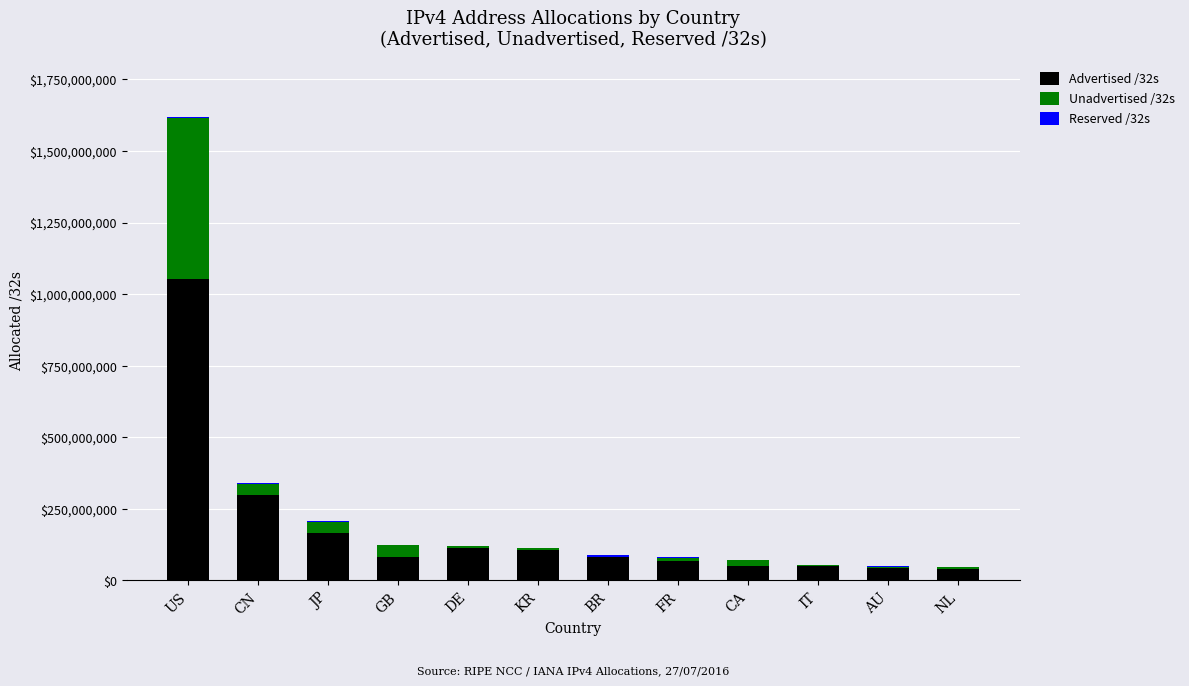

The value of Advertised /32s at FR is 68982784. True or false?

True